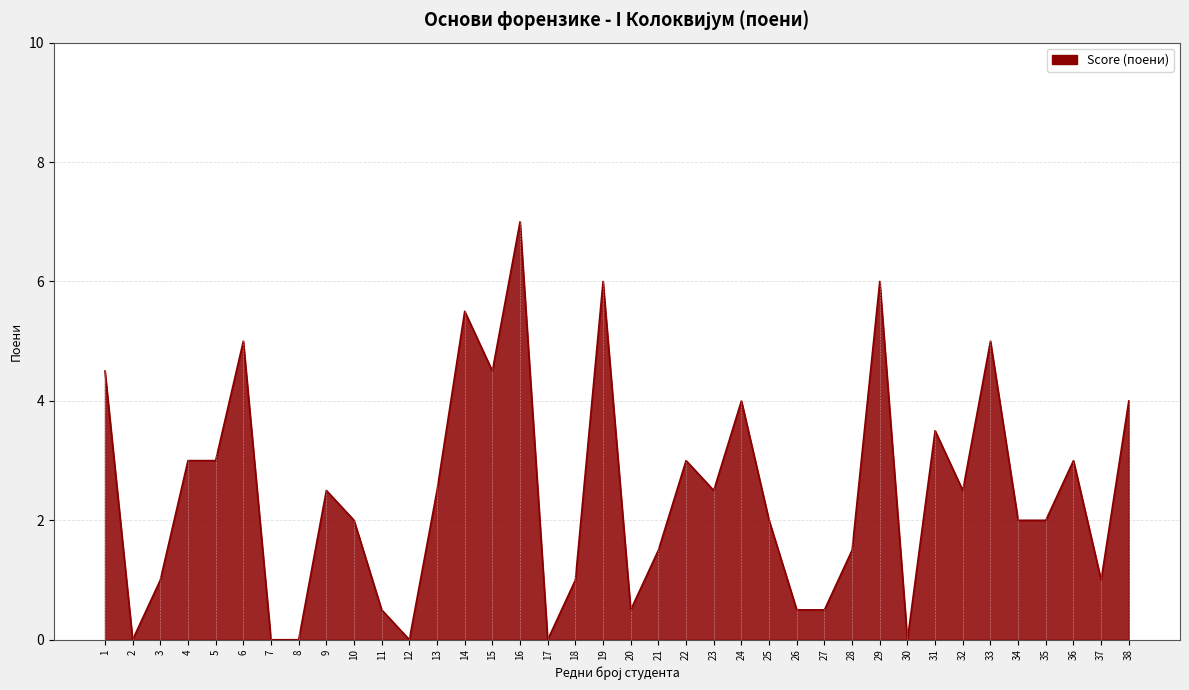

What is the approximate value at 19?

6.0